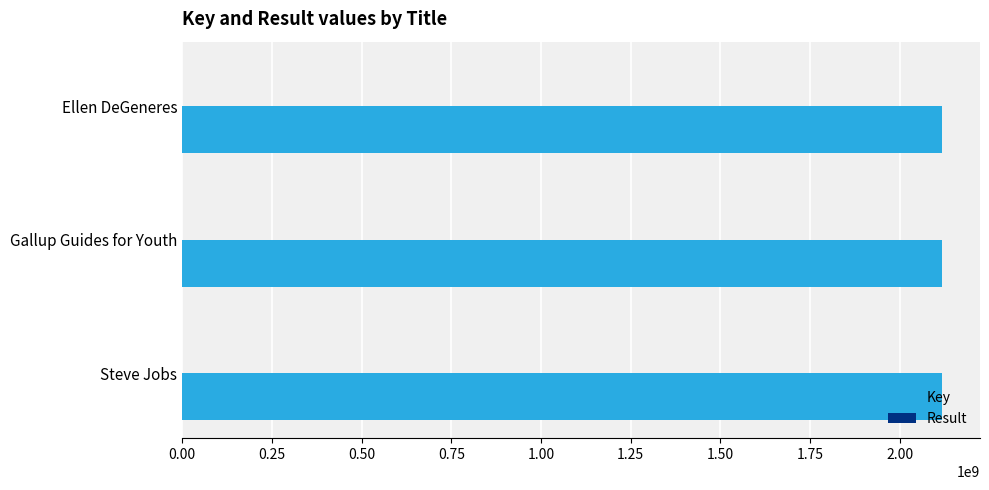

The value of Key at Ellen DeGeneres is 3722640485. True or false?

False